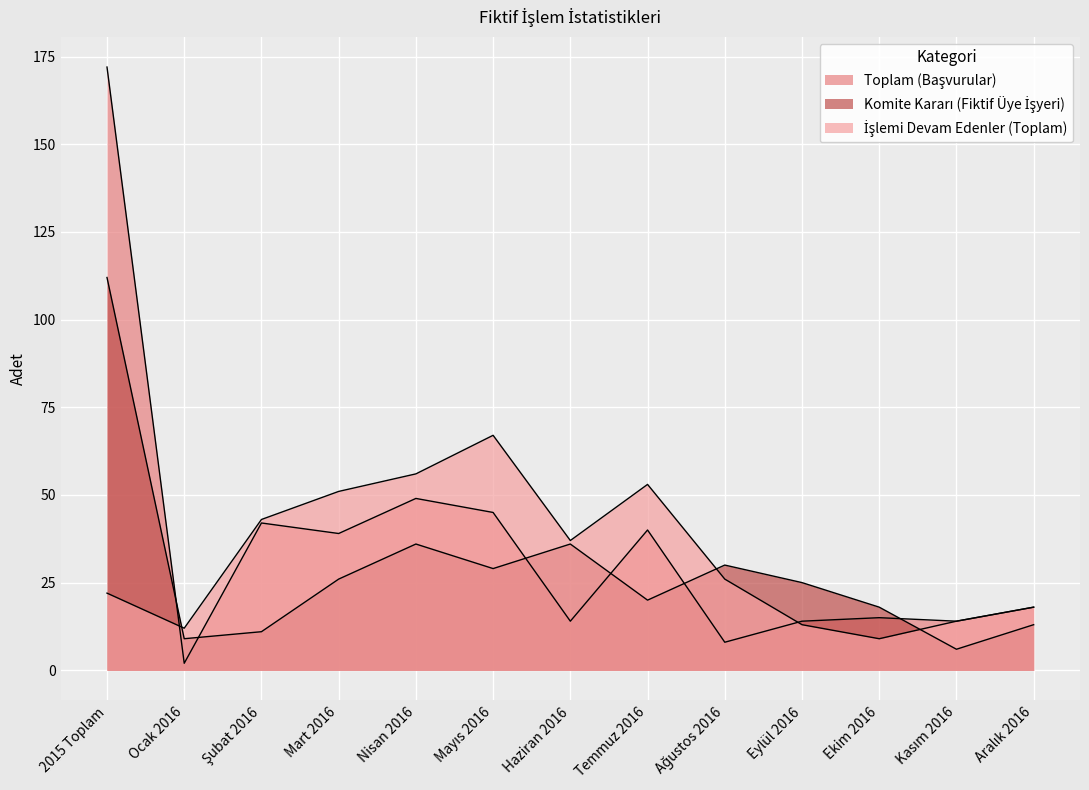

What is the total value across all series at Aralık 2016?

49